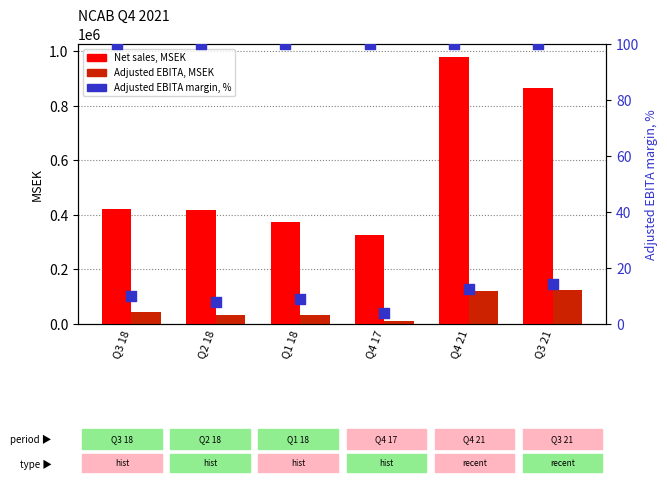

Which series contains the highest Y value?

Net sales, MSEK